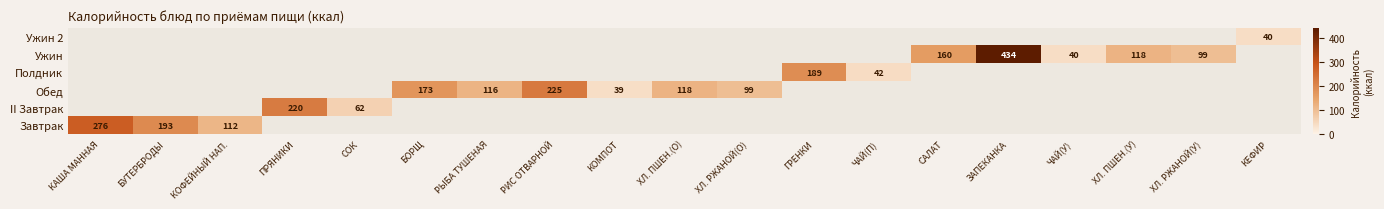

How many categories are shown in the chart?

19